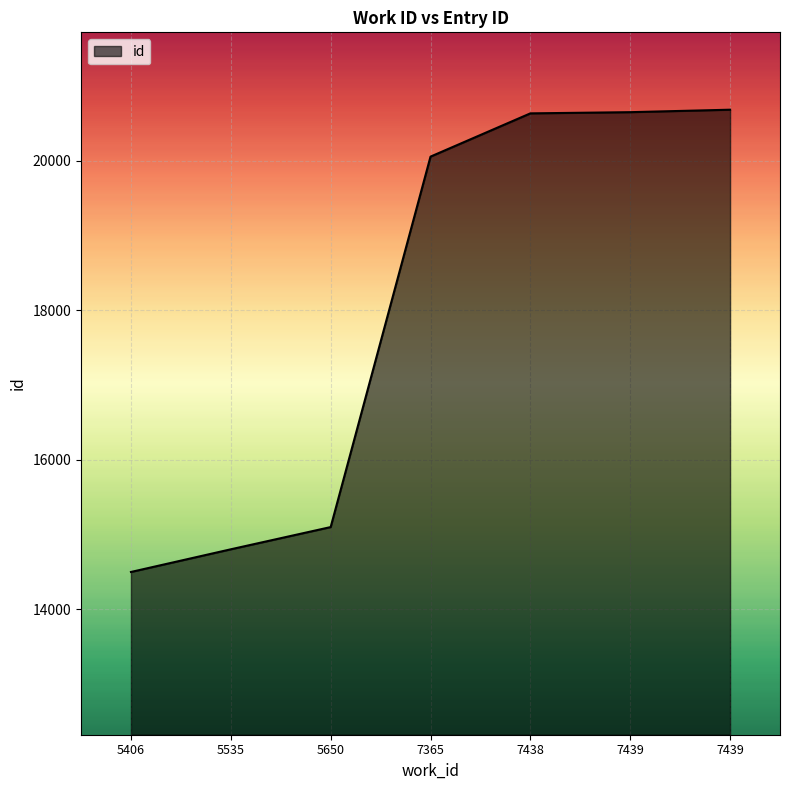

What is the smallest value displayed?

14501